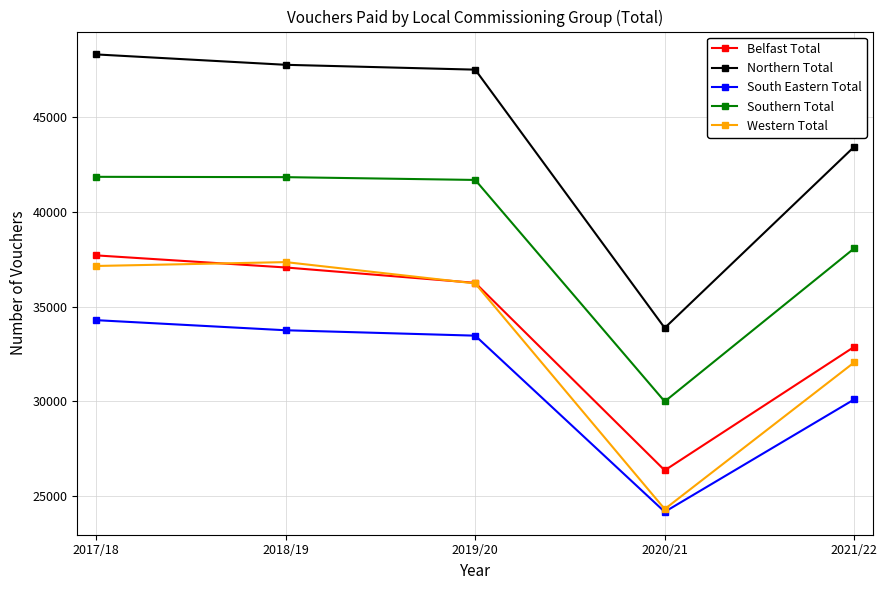

What is the lowest value of the Northern Total series?

33882